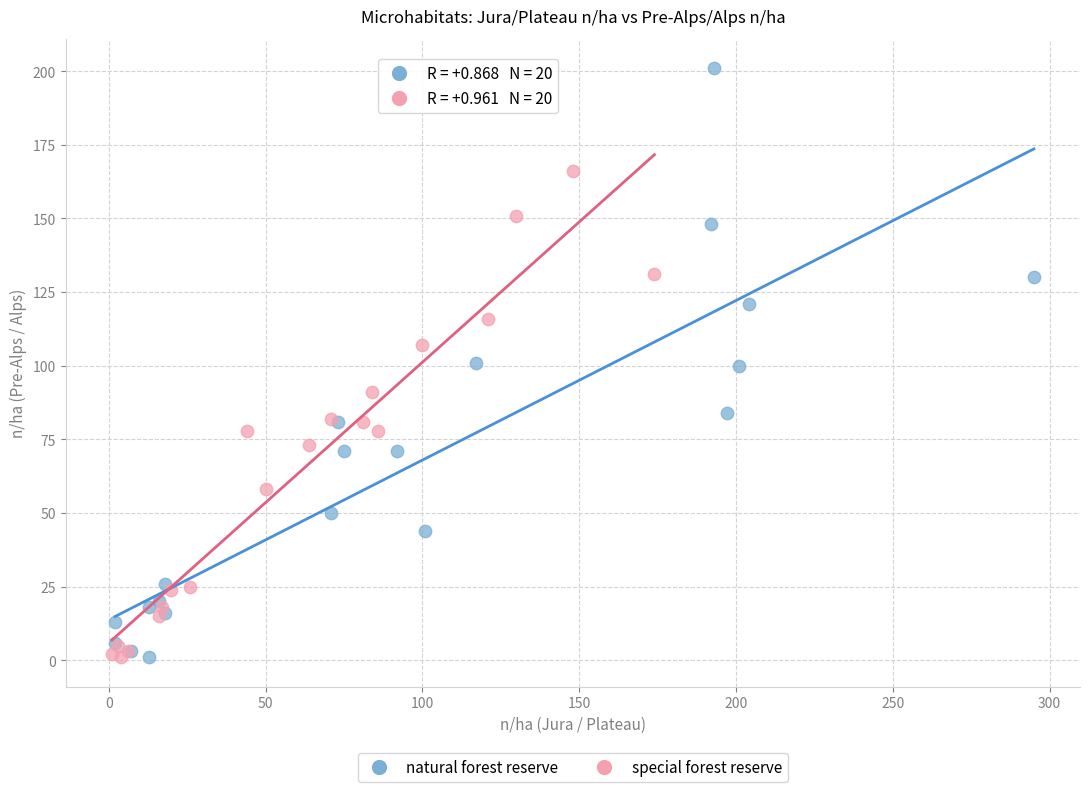

Which series contains the highest Y value?

natural forest reserve